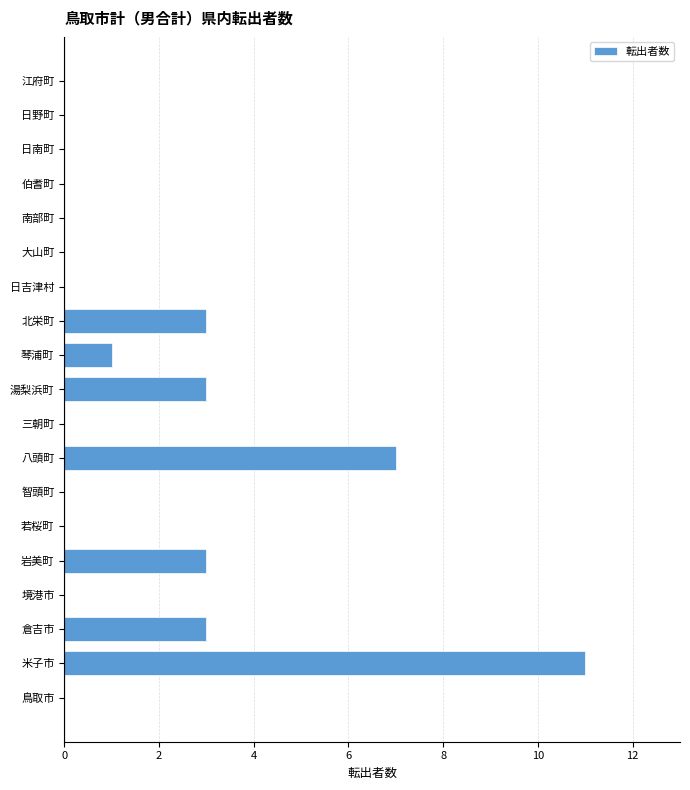

What is the maximum value shown in the chart?

11